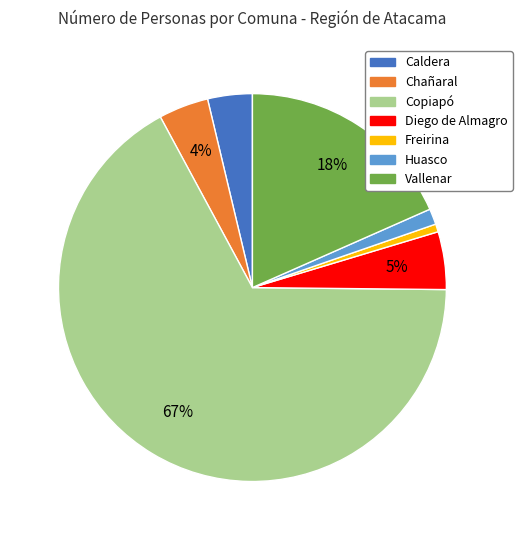

How many slices are in this pie chart?

7